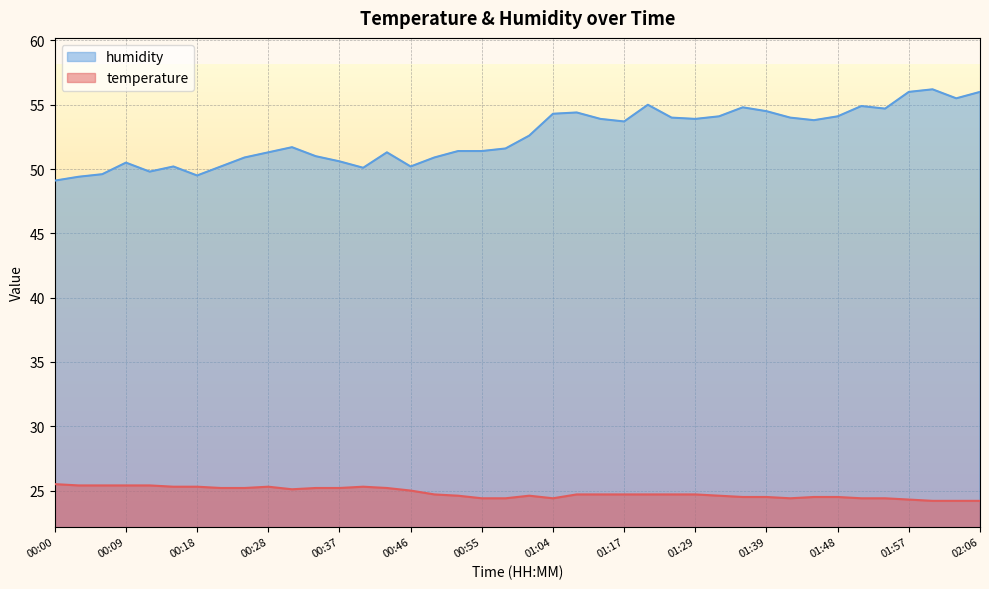

True or false: temperature and humidity intersect in this chart.

False